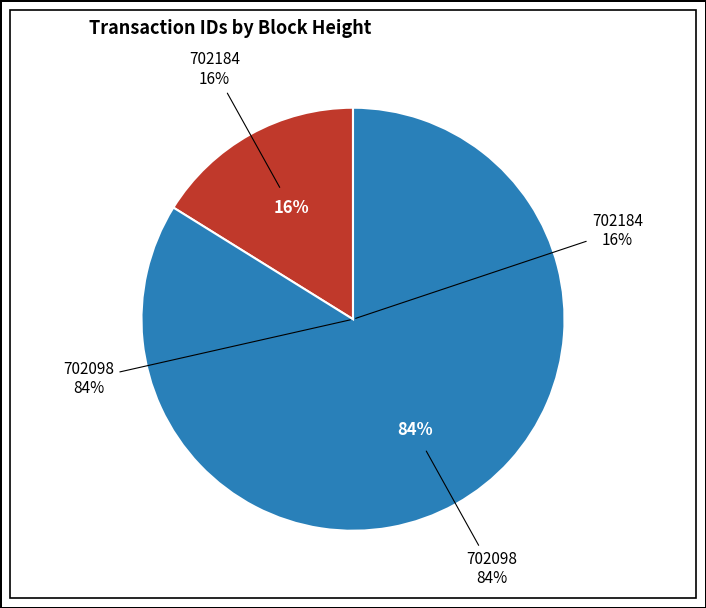

Rank the categories by value from highest to lowest.

702098, 702184